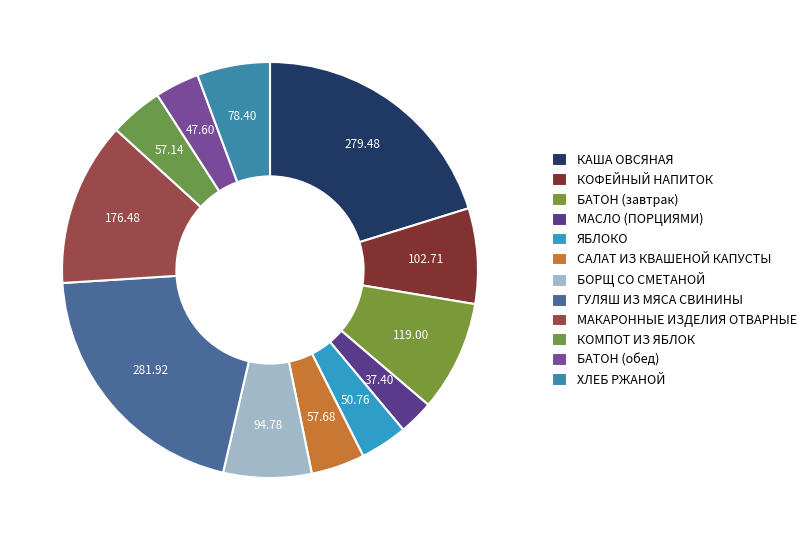

How many segments does this pie chart have?

12